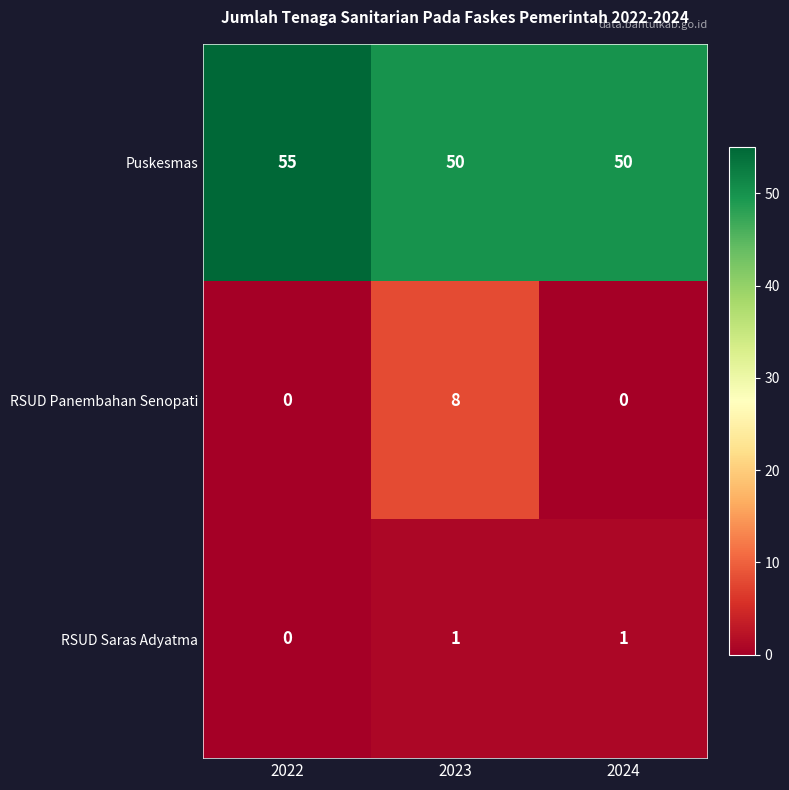

Rank the series at 2024 from highest to lowest value.

Puskesmas, RSUD Saras Adyatma, RSUD Panembahan Senopati